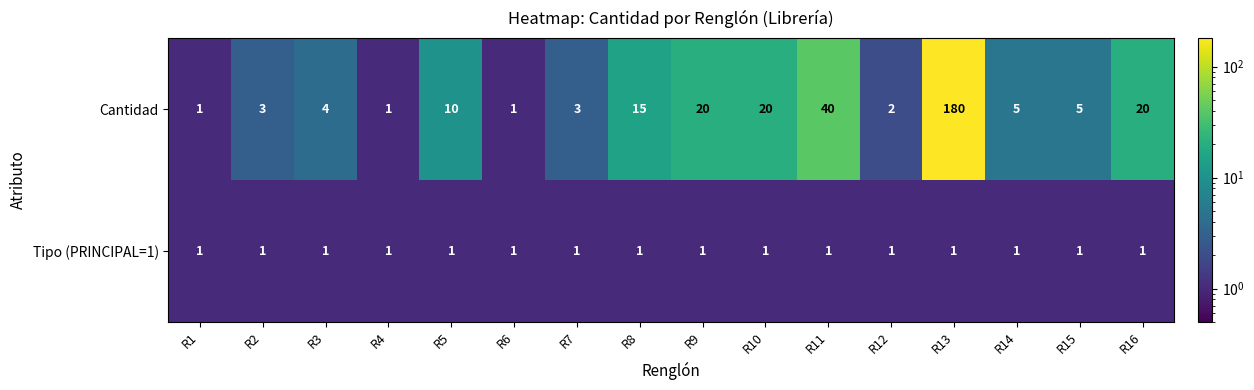

What is the spread (max minus min) of values at R11?

39